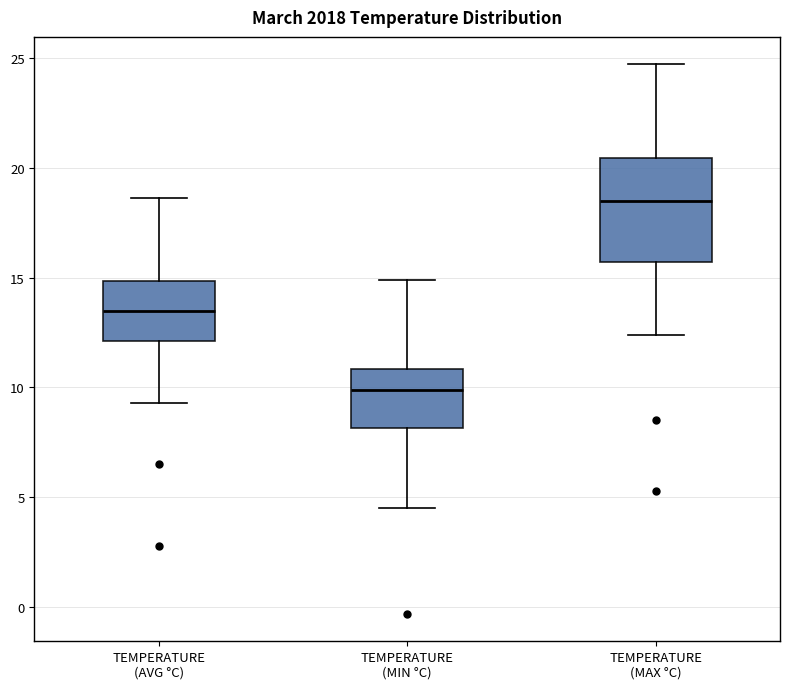

Where is the lower edge of the box for TEMPERATURE (AVG °C) on the y-axis? The values are not printed on the chart, so give them approximately, as read against the axis.

12.0